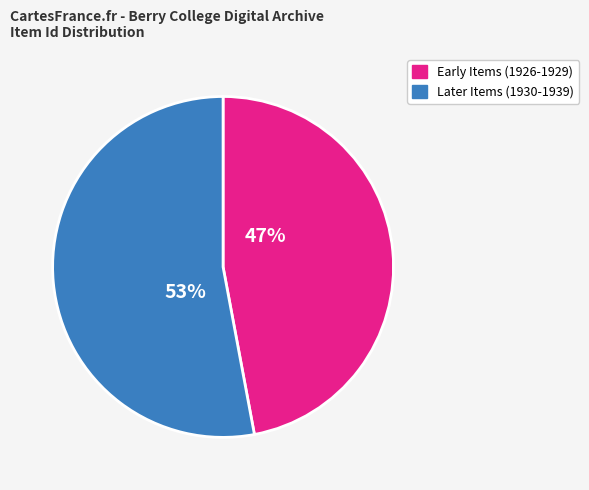

To the nearest percent, what is the average slice percentage?

50%